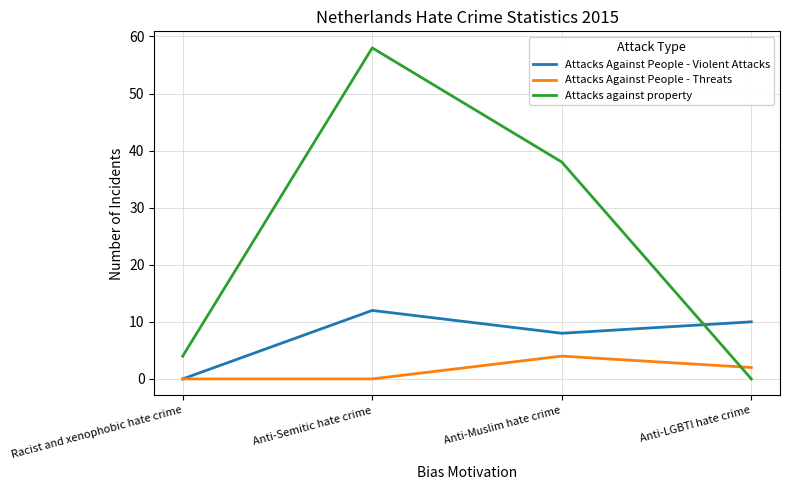

Which series has the widest spread of values?

Attacks against property